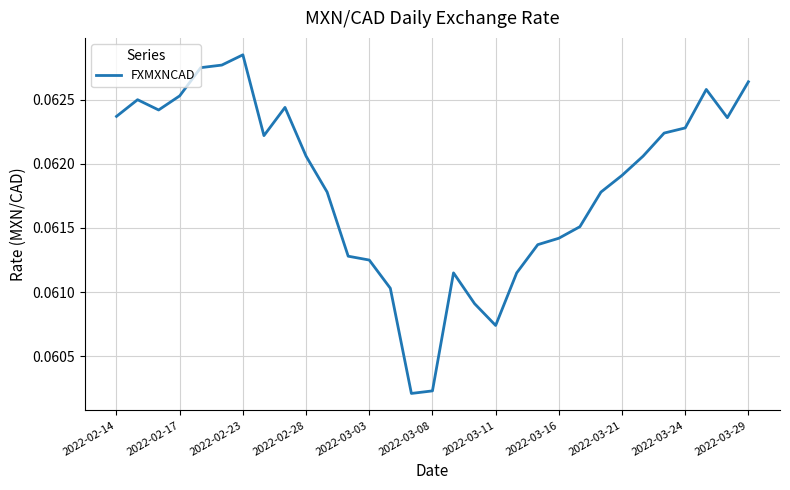

Does the chart display data point markers on the line(s)?

No